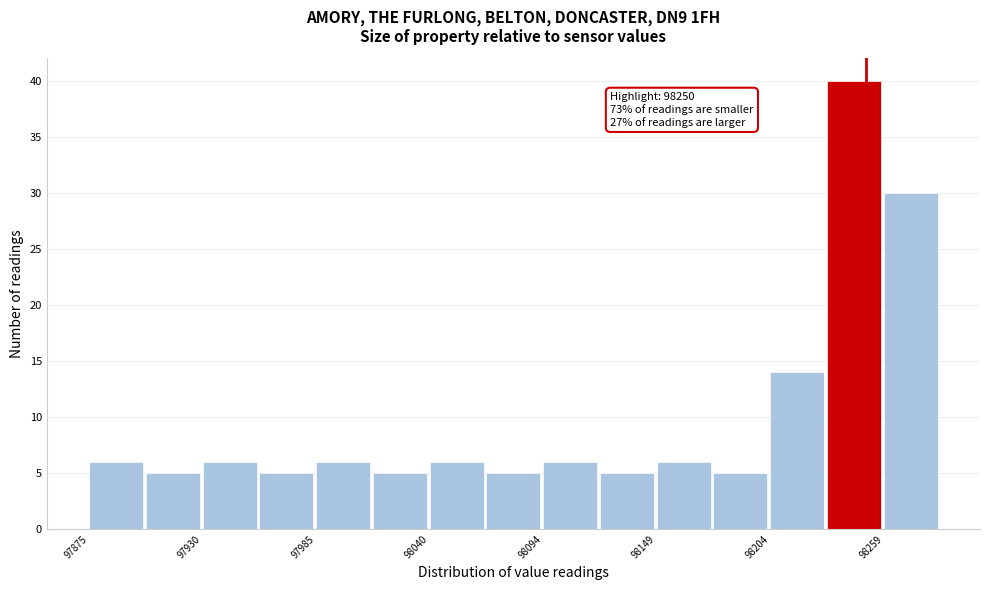

Read against the x-axis, roughly where is the centre of the tallest bar?

98240